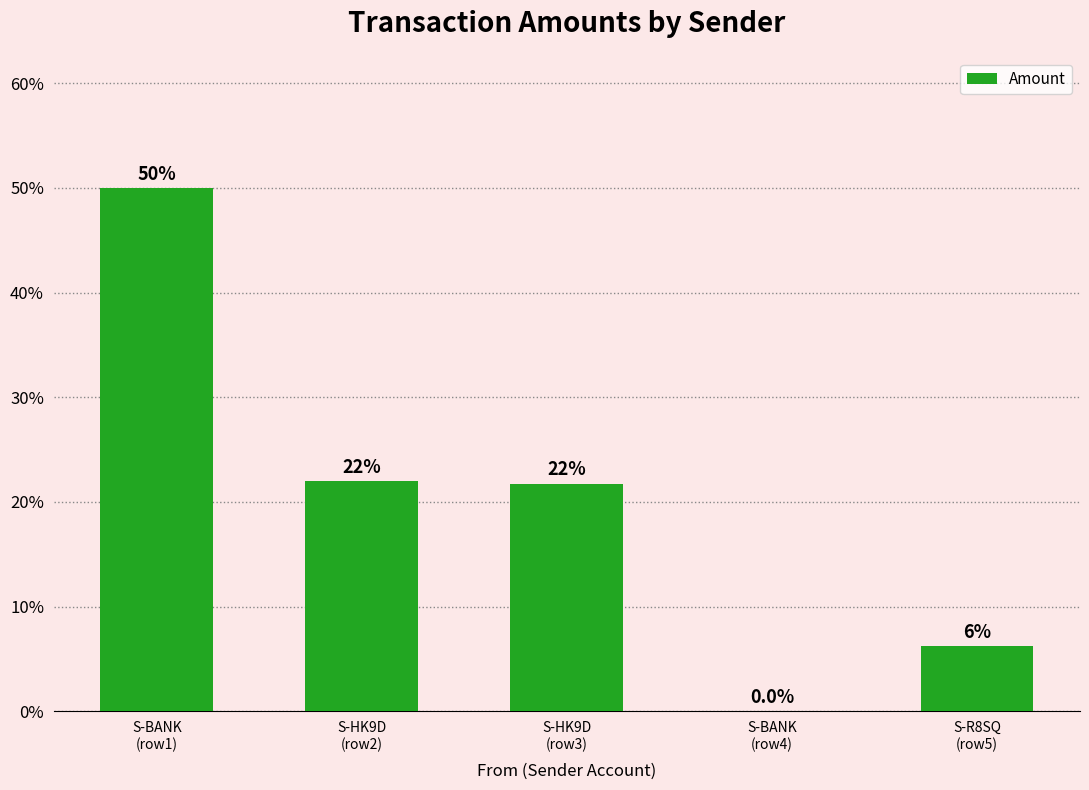

What is the sum of all values?

172160.3